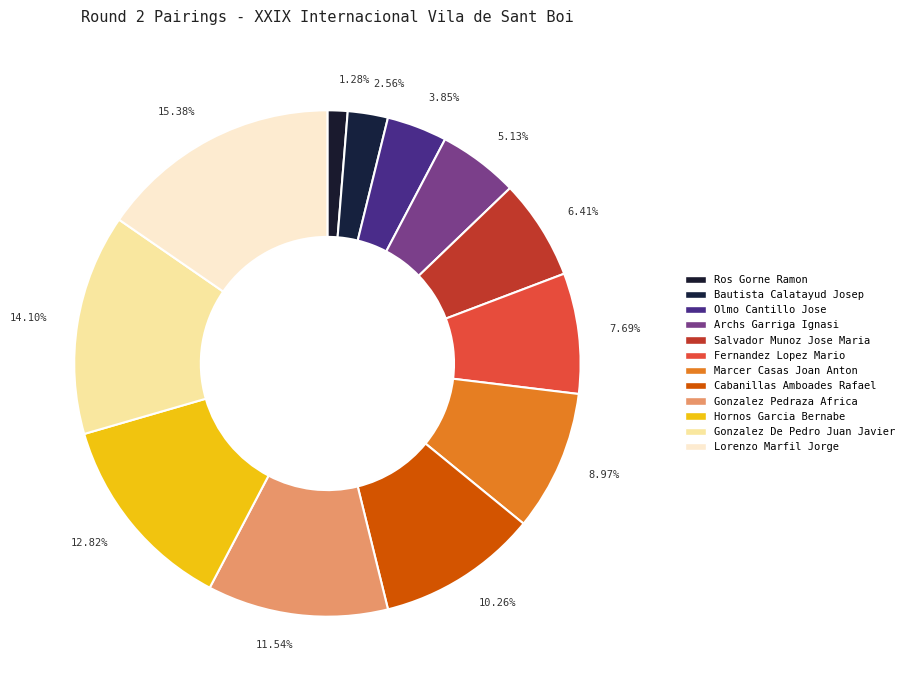

Is the sum of Marcer Casas Joan Anton and Salvador Munoz Jose Maria greater than half?

No